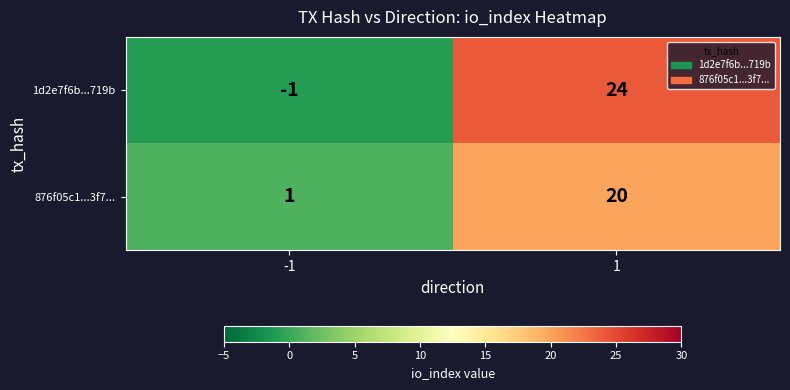

Between -1 and 1, which series saw the biggest shift?

1d2e7f6b...719b